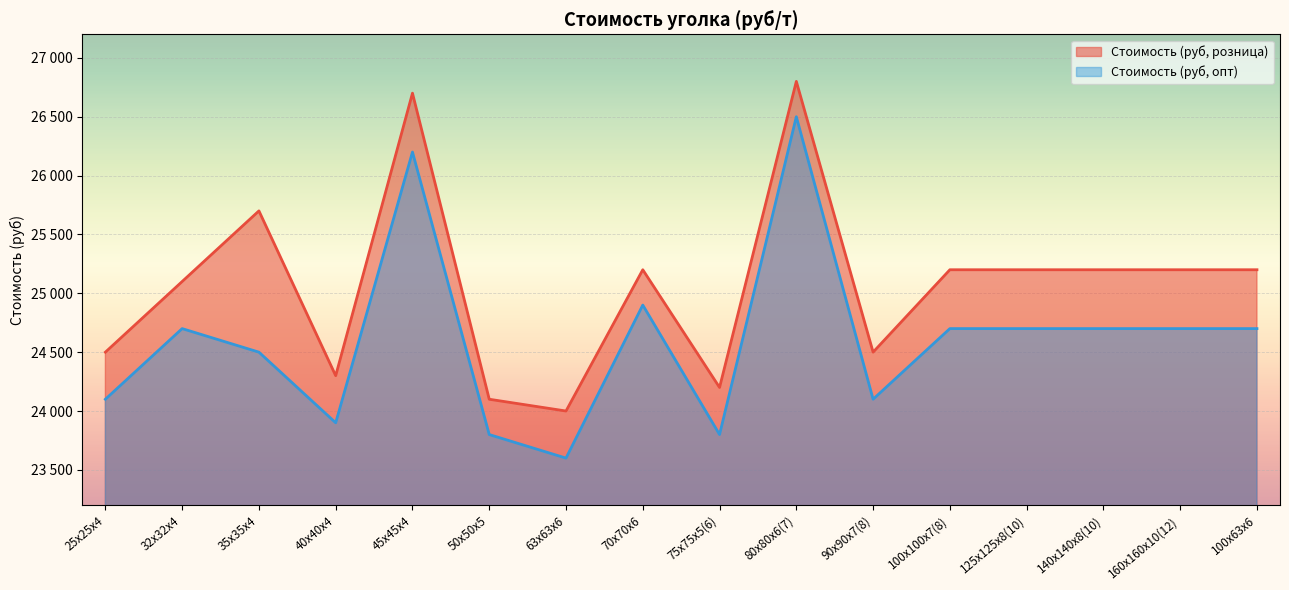

What is the highest value of the Стоимость (руб, опт) series?

26500